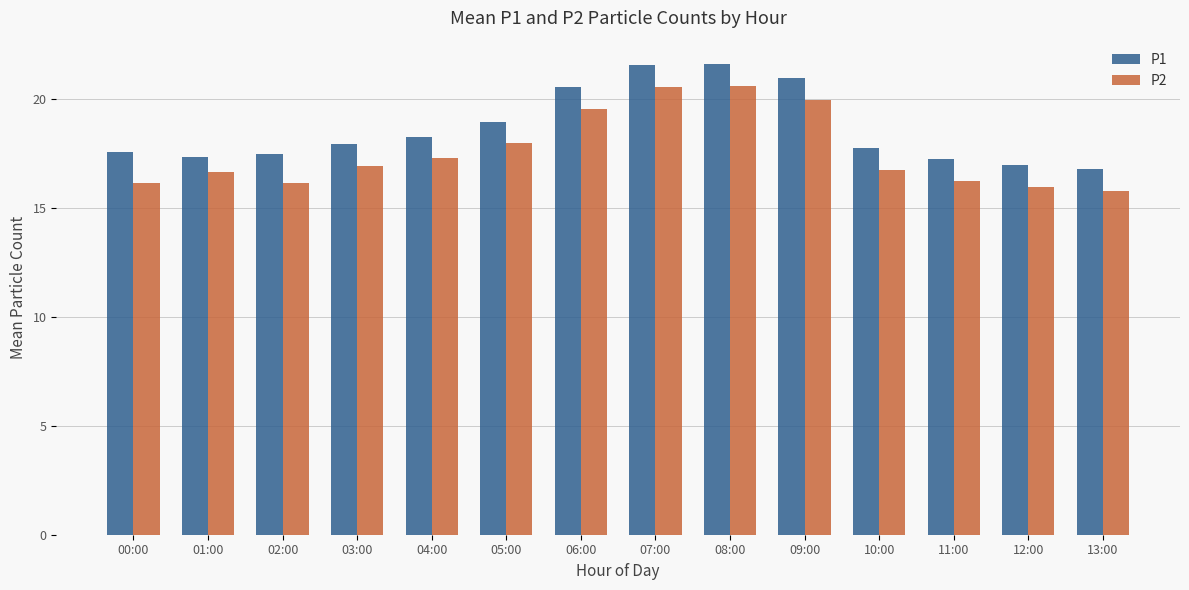

Which series has the largest total across all categories?

P1